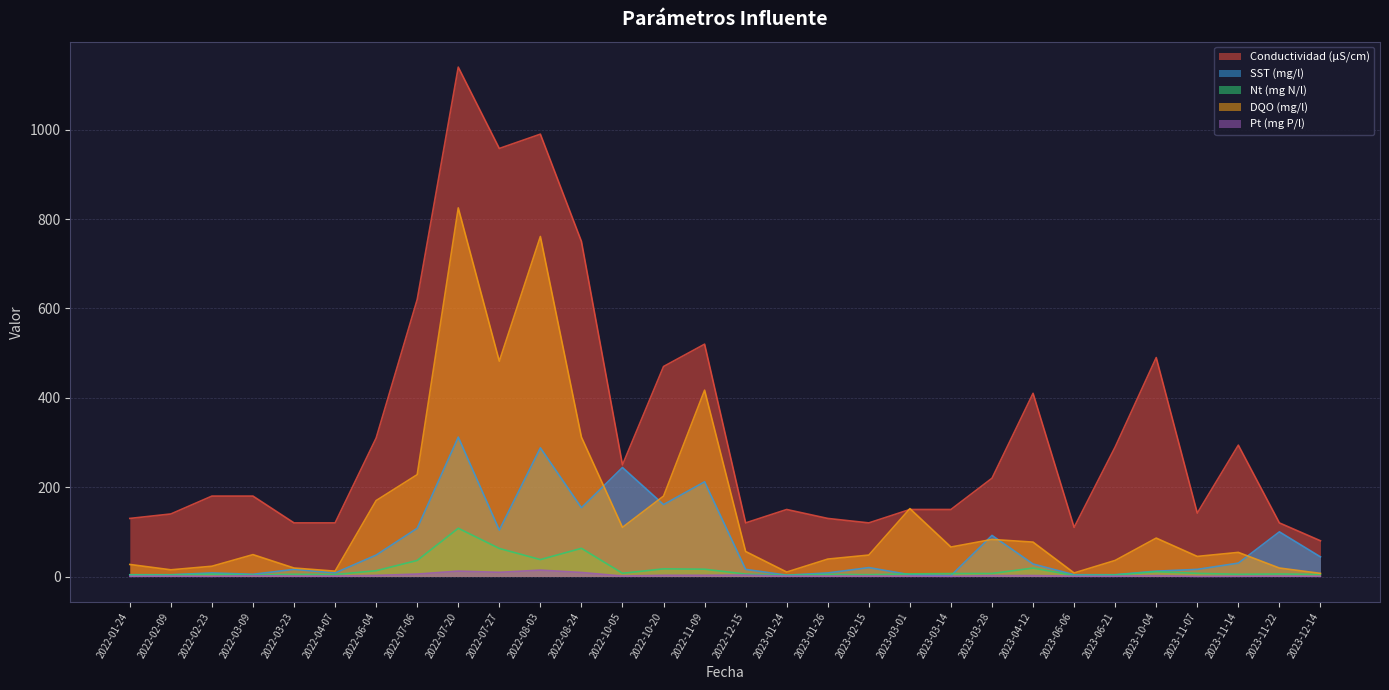

What is the difference between the highest and lowest values at 2023-10-04?

488.0